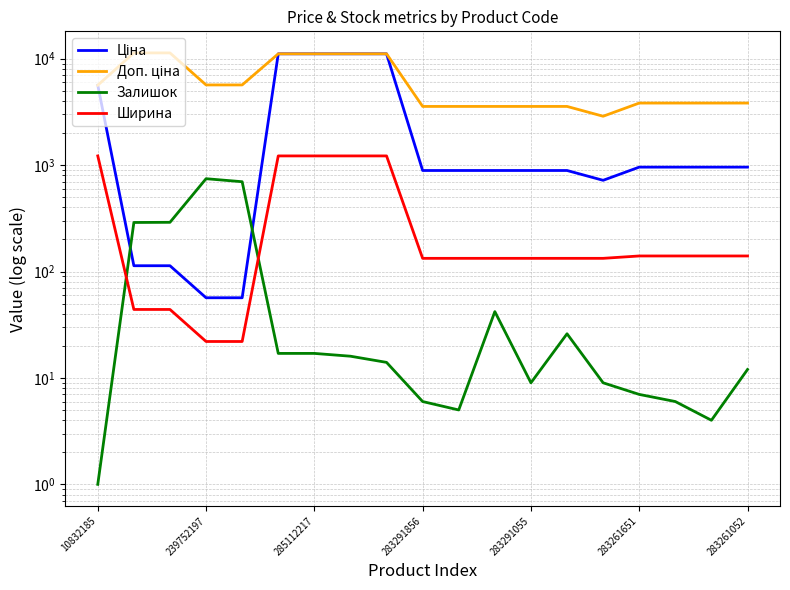

Rank the series by their maximum value, from lowest to highest.

Залишок, Ширина, Ціна, Доп. ціна